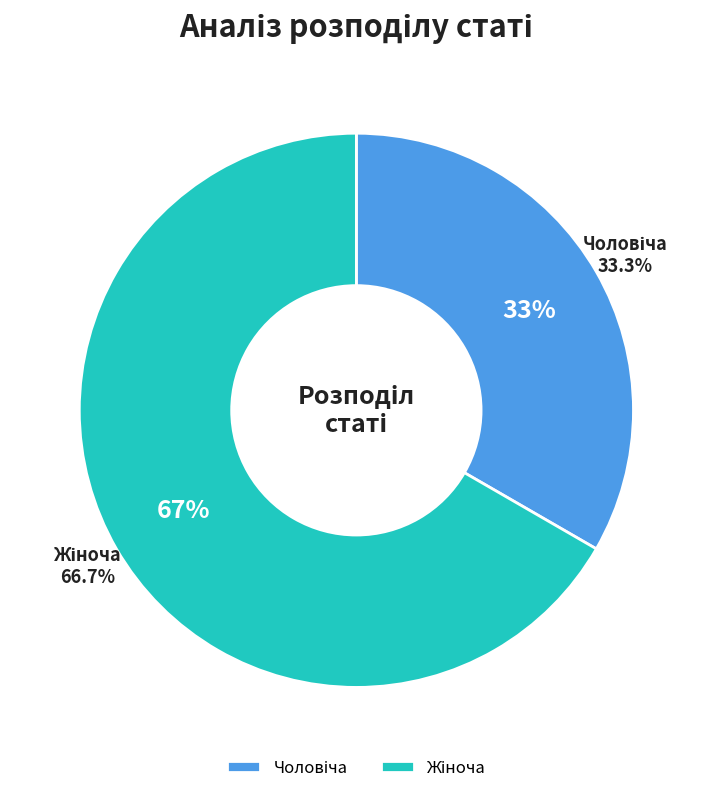

Is there a majority slice in this chart?

Yes